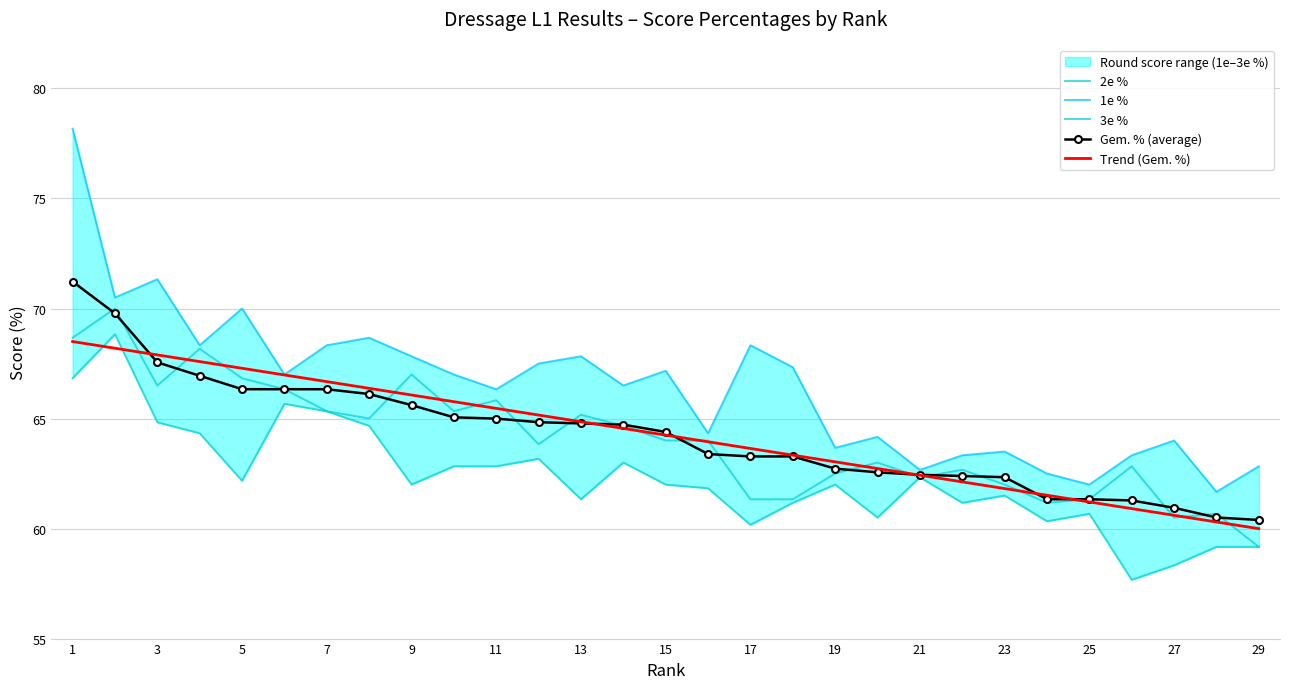

Is the value of Trend (Gem. %) at 23 greater than the value of Gem. % (average) at 19?

Yes